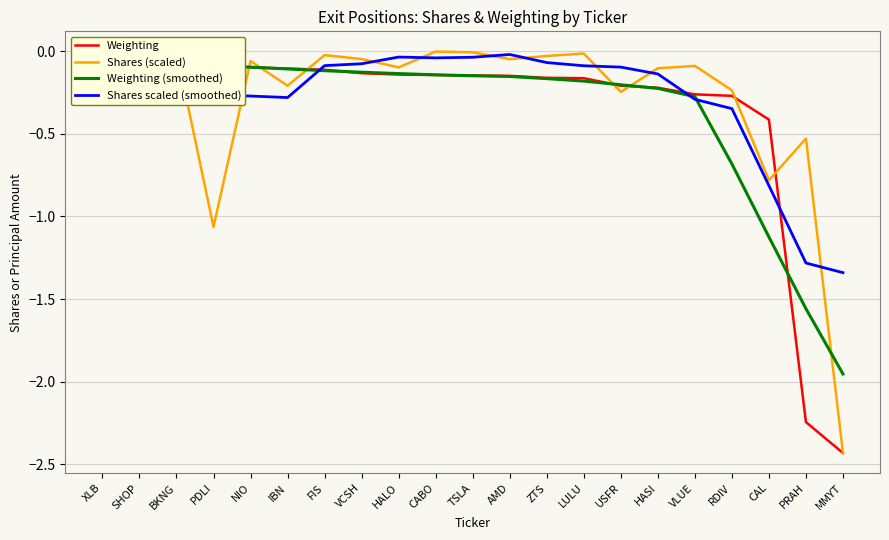

What is the difference between the maximum and second lowest values in the Weighting series?

2.2